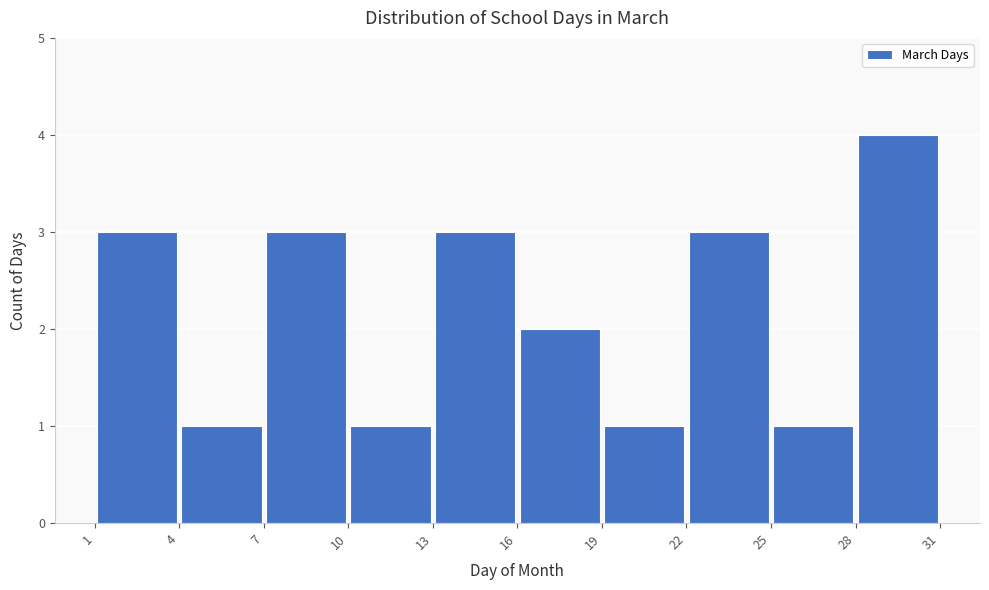

Reading left to right, list every bar in this chart as the range it spans on the x-axis followed by its height. The values are not printed on the chart, so give them approximately, as read against the axis.

1 to 4: 3
4 to 7: 1
7 to 10: 3
10 to 13: 1
13 to 16: 3
16 to 19: 2
19 to 22: 1
22 to 25: 3
25 to 28: 1
28 to 31: 4